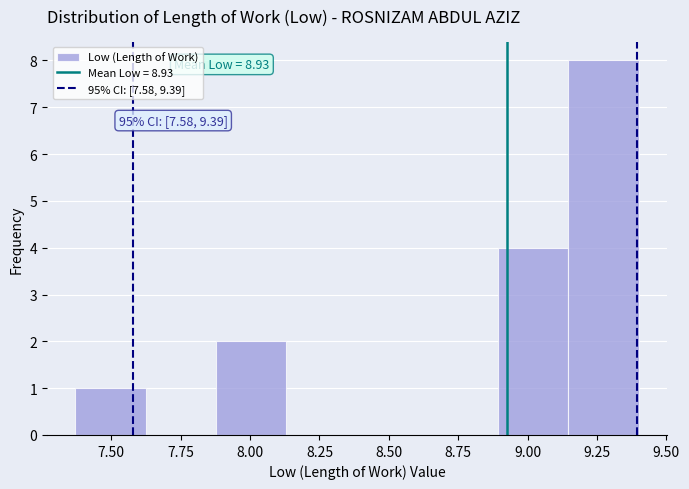

Over which range of the x-axis is the bar tallest?

9.15 to 9.40